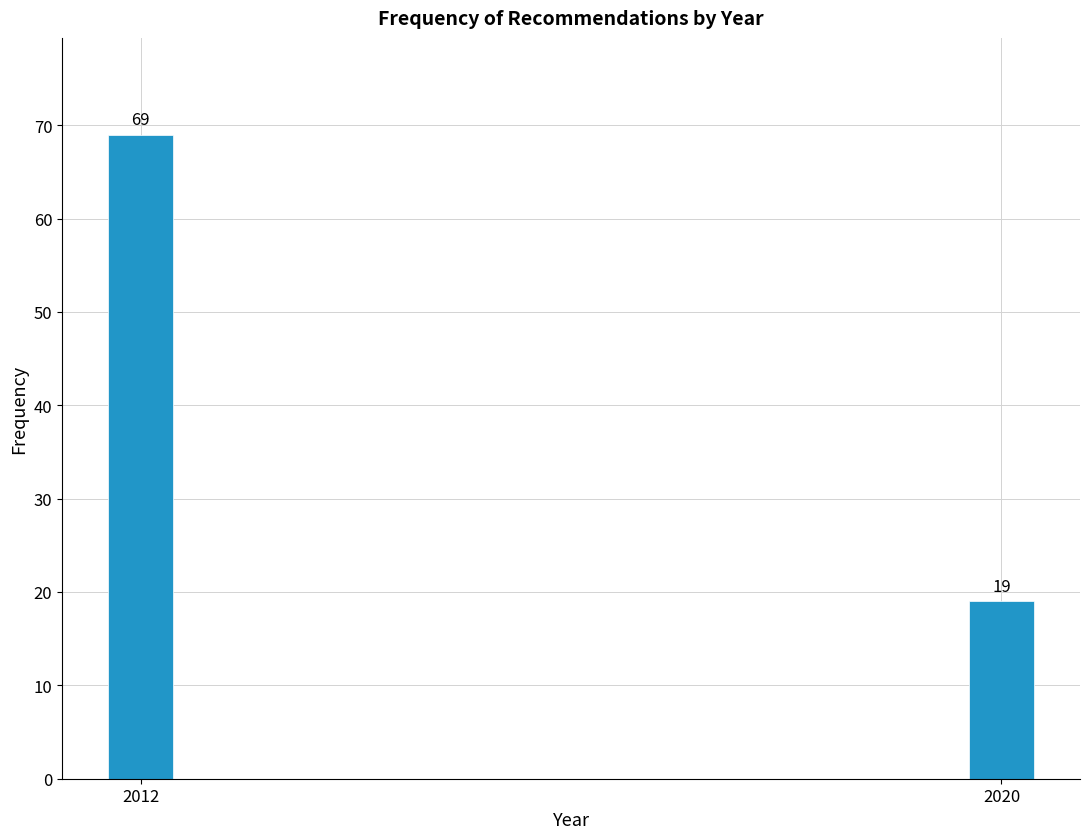

Reading left to right, what are all the values shown in this chart?

2012=69	2020=19